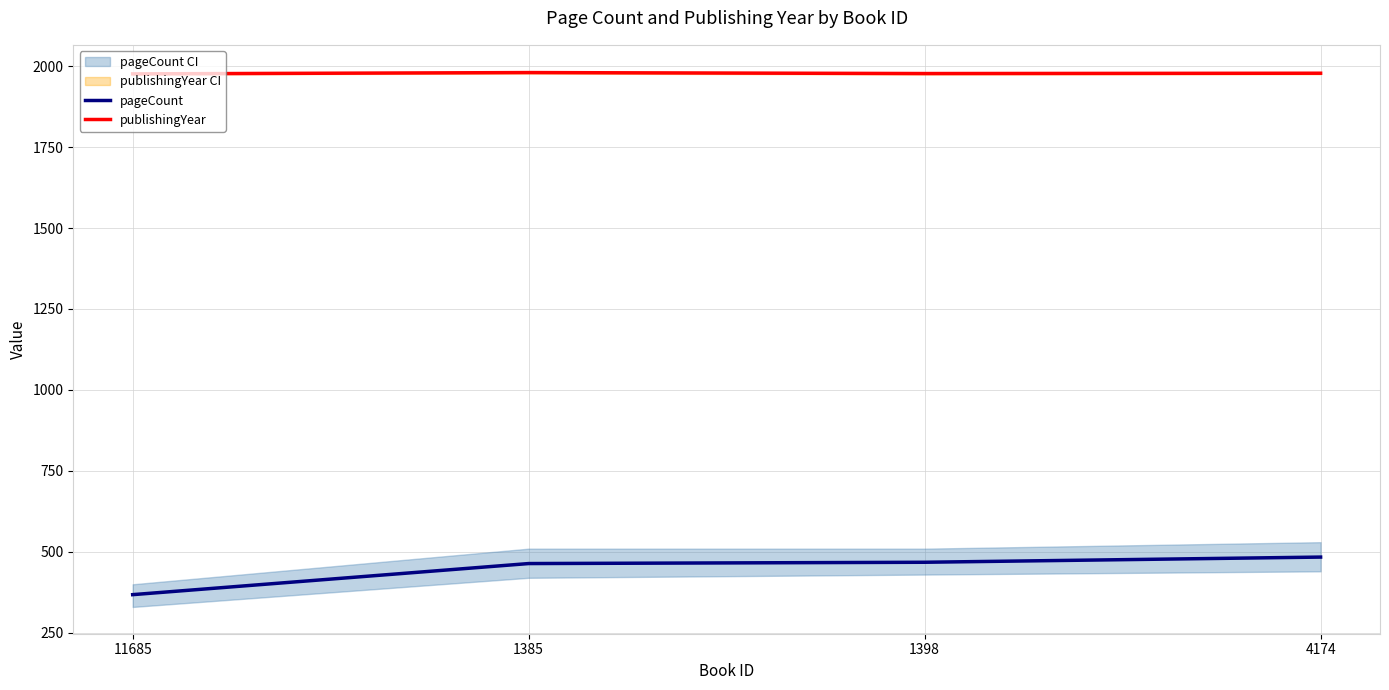

Is the value of publishingYear at 1385 greater than the value of pageCount at 1398?

Yes